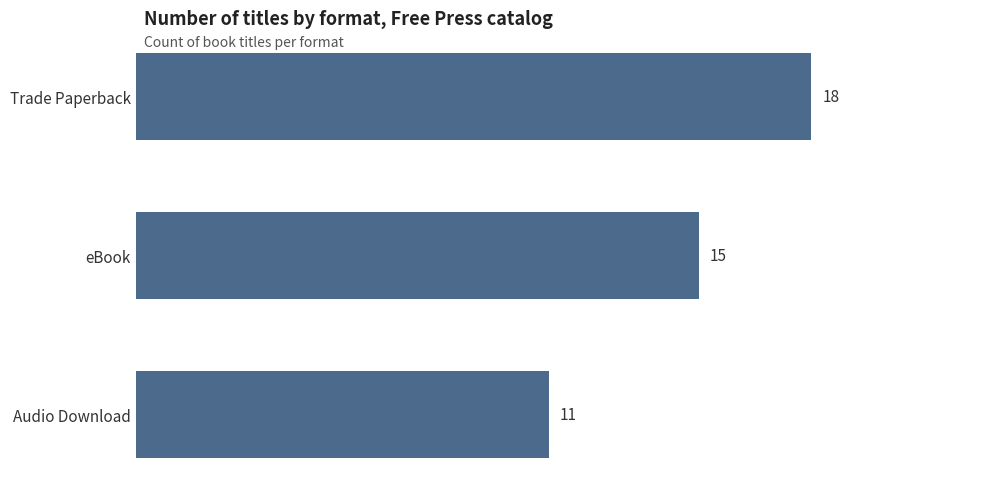

Where is the data nearest to the value 14?

eBook